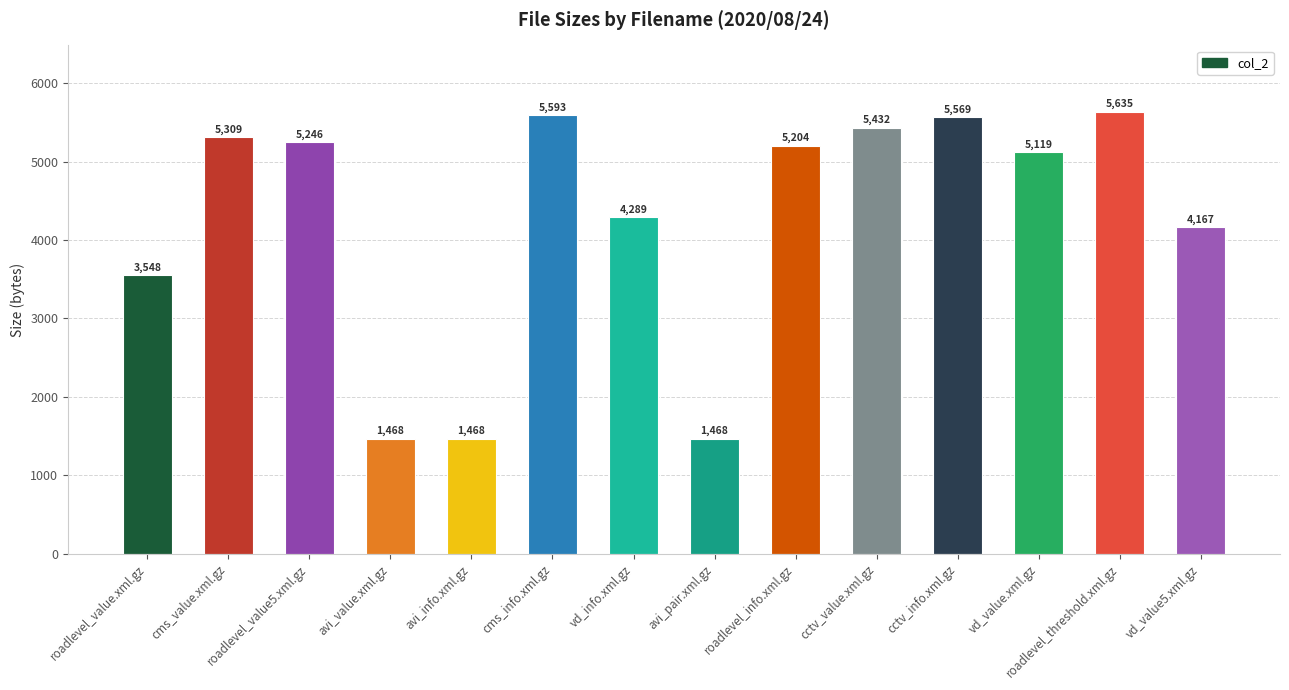

What is the label of the 7th bar from the left?

vd_info.xml.gz